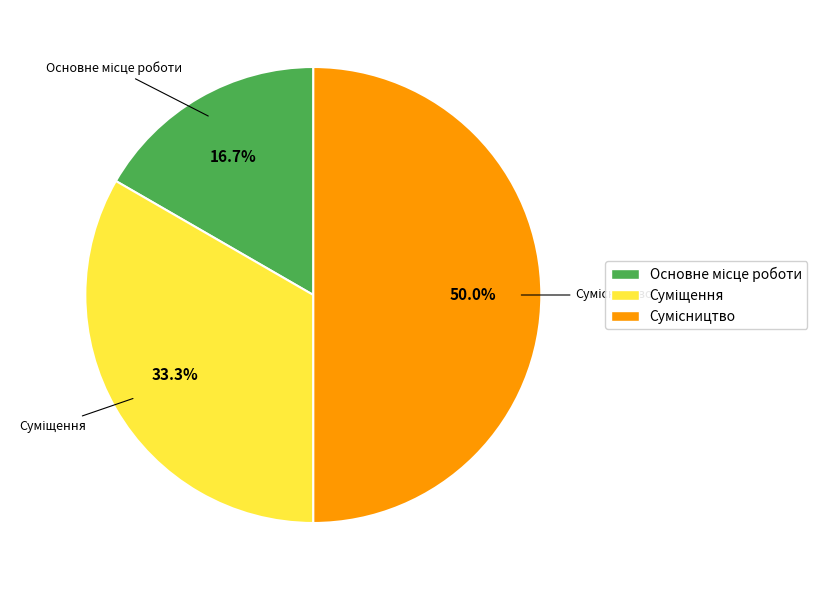

To the nearest percent, what is the difference between the Основне місце роботи and Сумісництво slice percentages?

33%